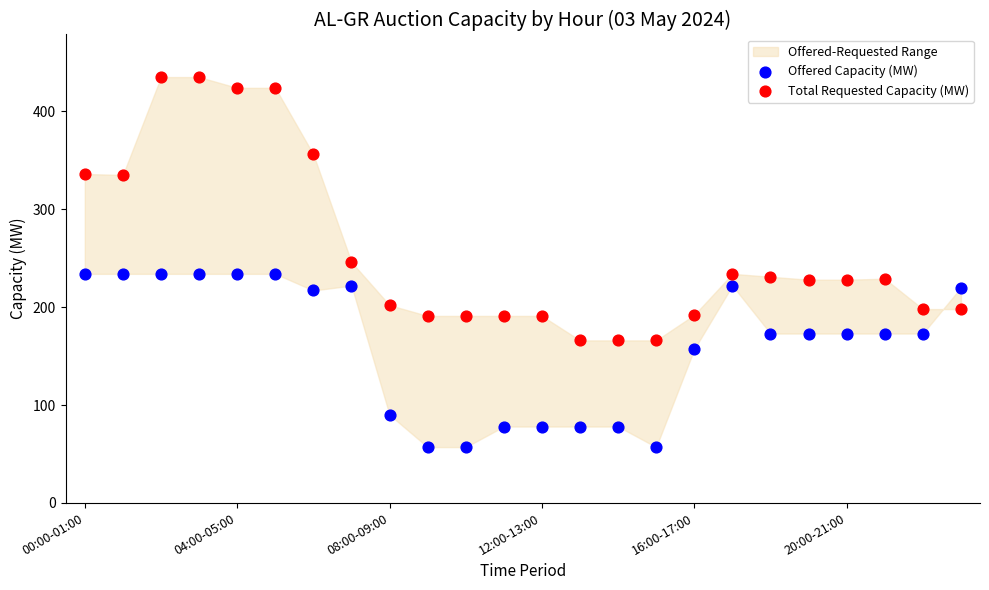

Which series contains the highest Y value?

Total Requested Capacity (MW)